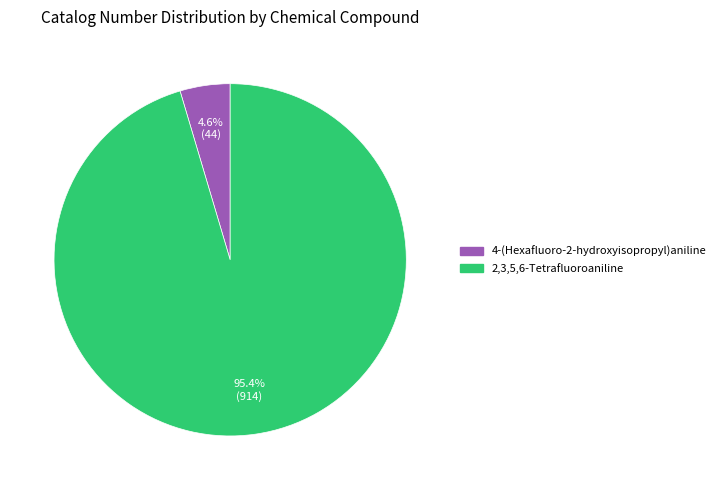

Count the number of slices in the pie.

2